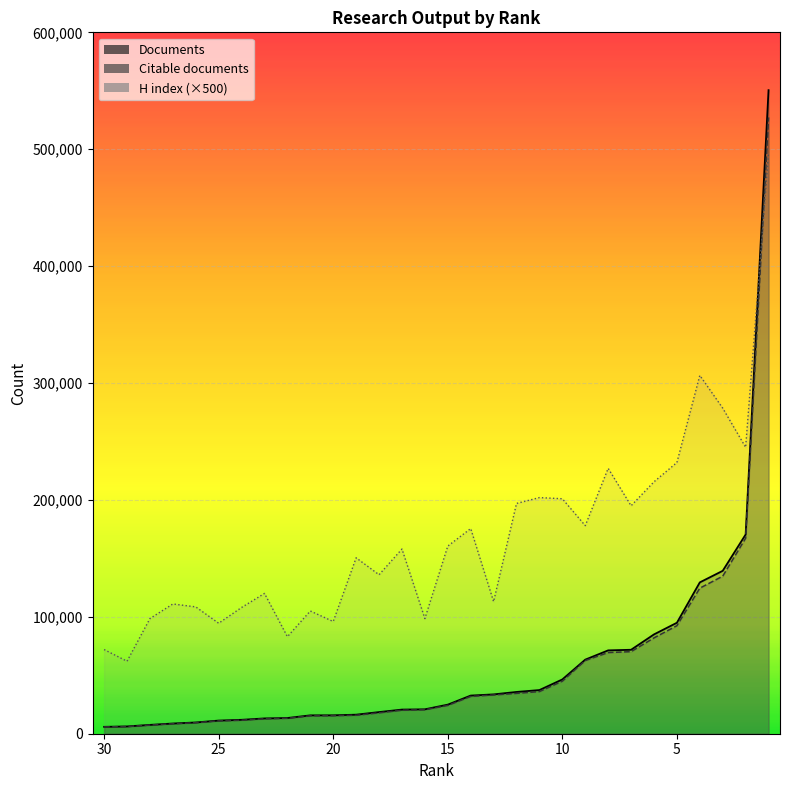

Rank the series by their maximum value, from highest to lowest.

Documents, Citable documents, H index